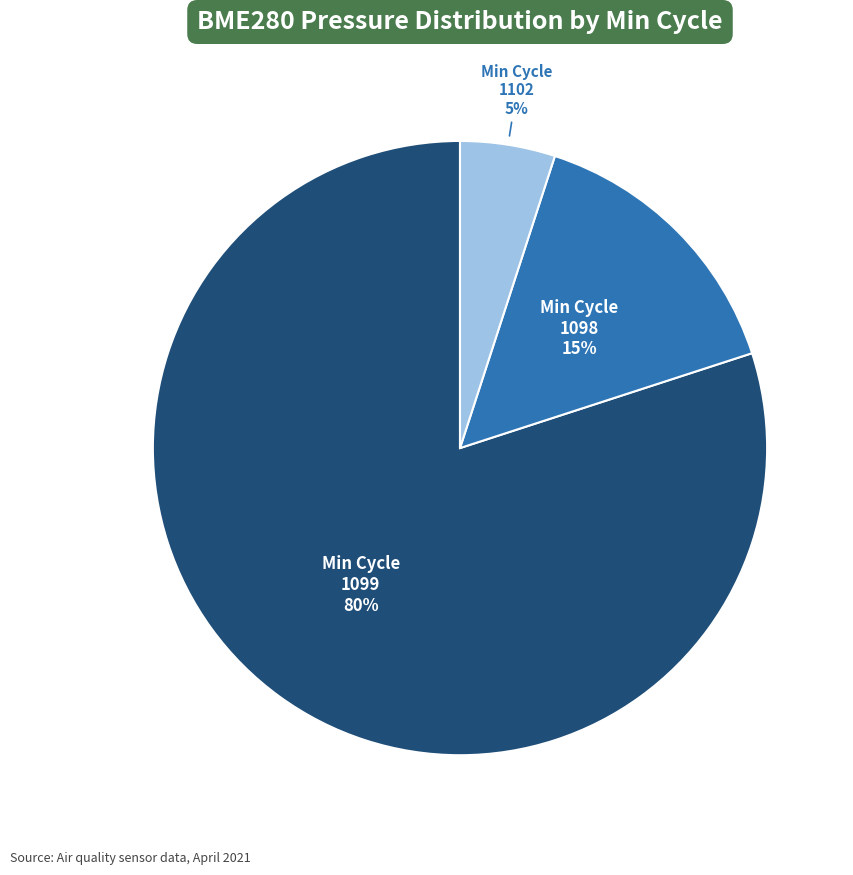

Is there any slice that represents more than half of the pie?

Yes